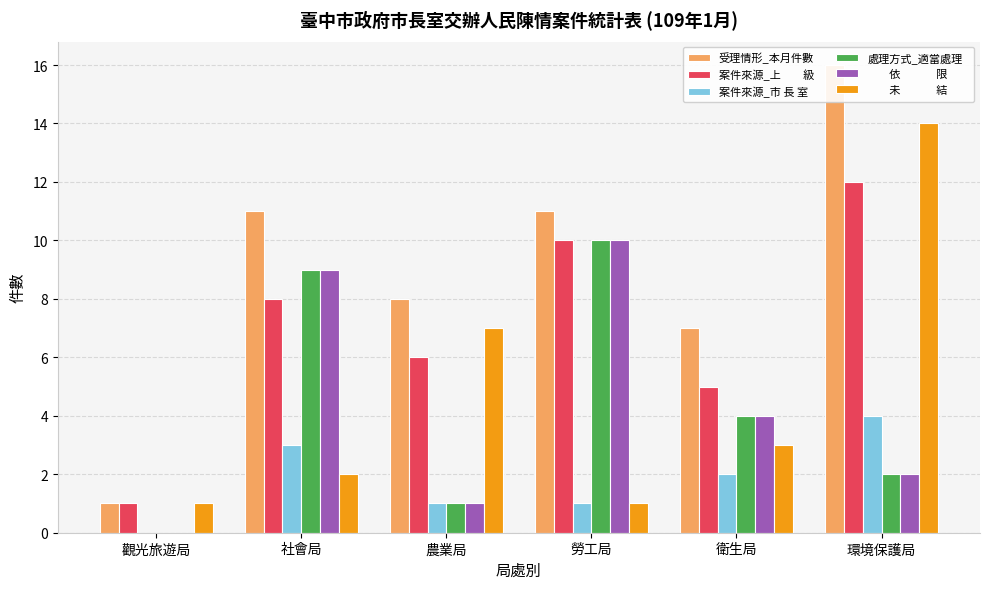

What are all the series names shown in the legend?

受理情形_本月件數, 案件來源_上　　級, 案件來源_市 長 室, 處理方式_適當處理, 　　依　 　　限　　, 　　未　 　　結　　